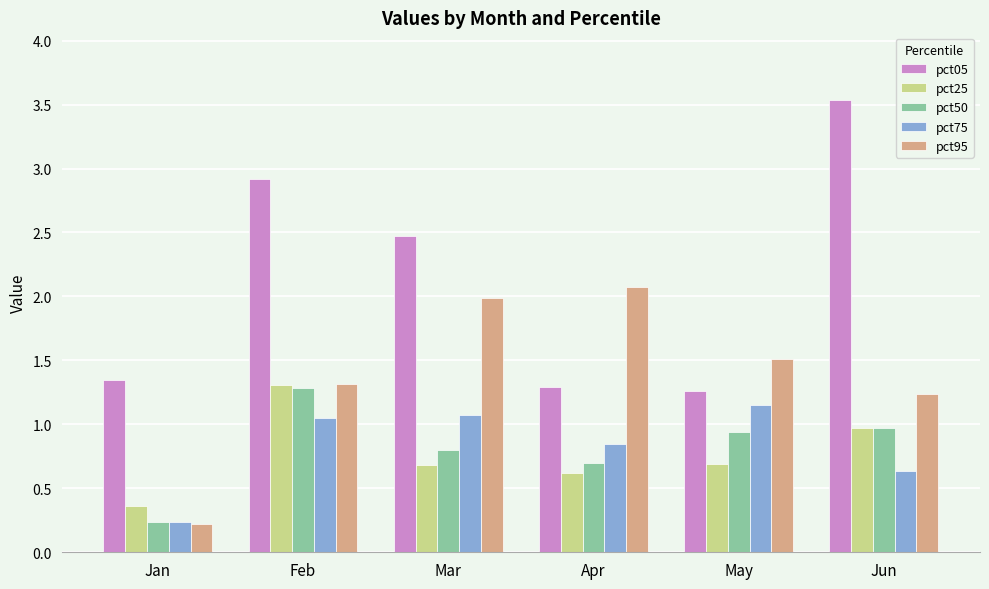

At how many categories does at least one series exceed 0?

6